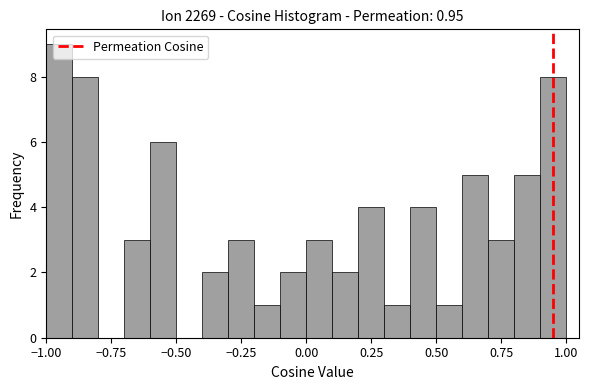

Around what value on the x-axis is the tallest bar? Give the approximate position of its centre, as read against the axis.

-0.95